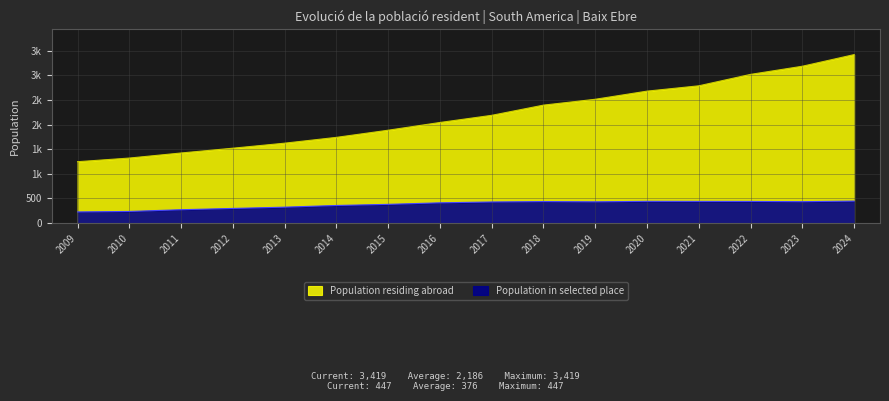

Is it true that Population in selected place equals 272 at 2011?

True